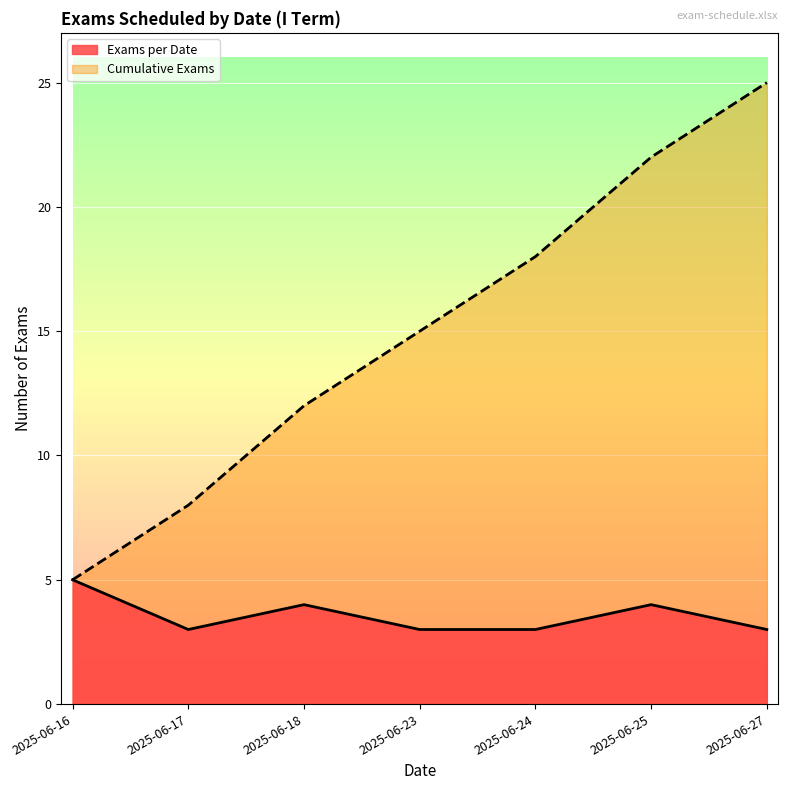

At which category does the chart reach its peak across all series?

2025-06-27